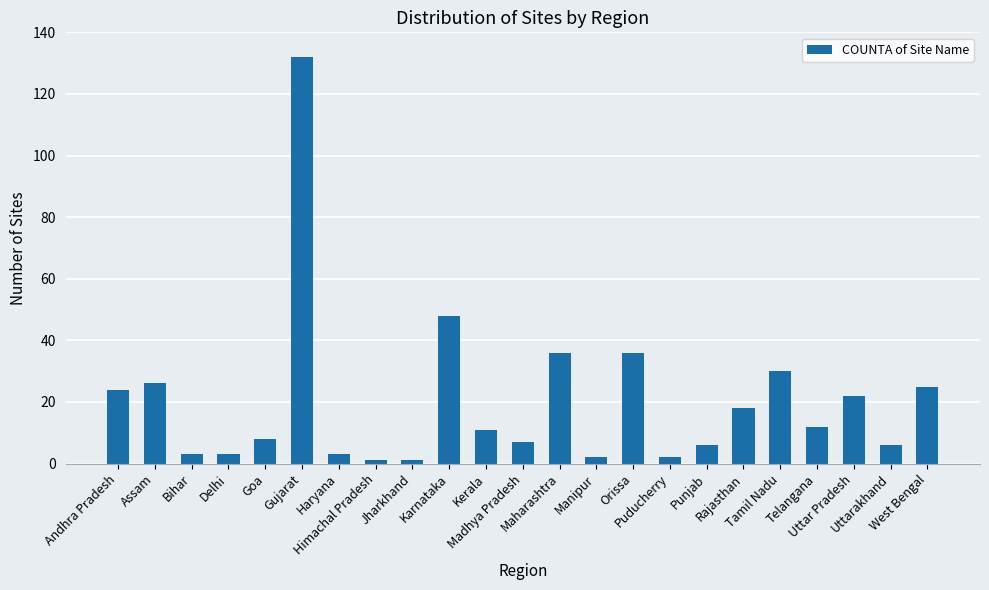

What is the value of the 11th bar from the left?

11